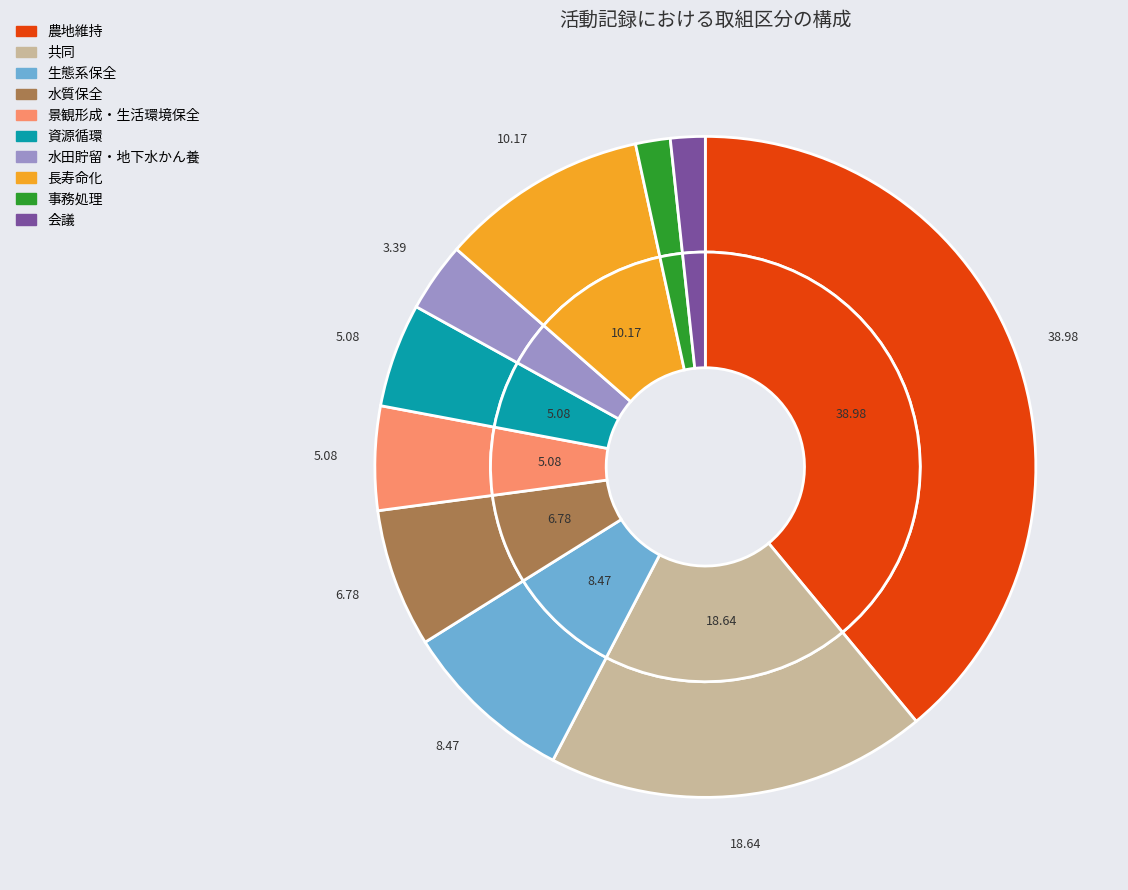

How many segments does this pie chart have?

10